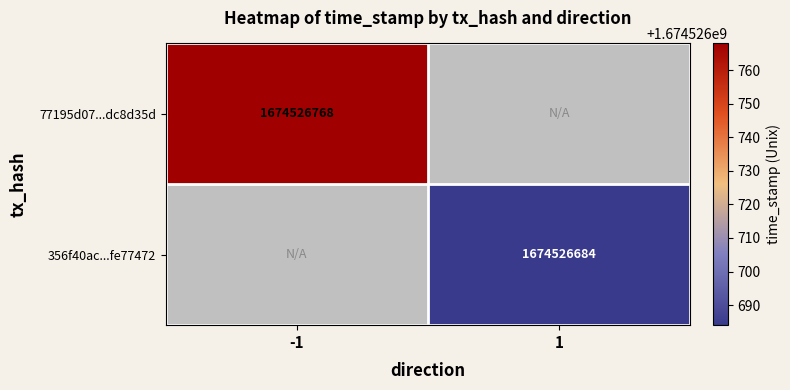

Which has a higher value, -1 or 1?

1